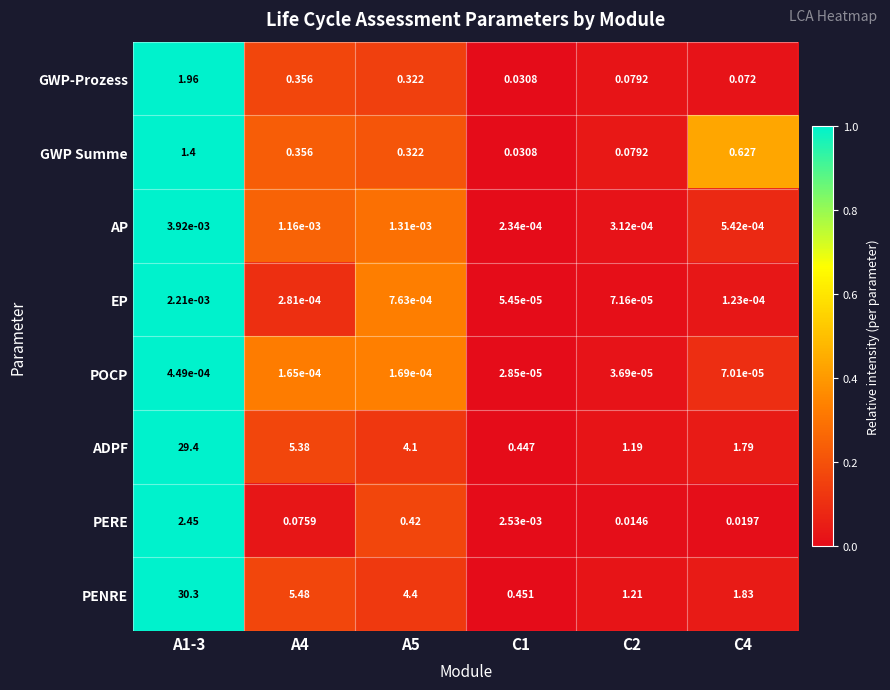

List the series in order of their peak value, highest first.

PENRE, ADPF, PERE, GWP-Prozess, GWP Summe, AP, EP, POCP